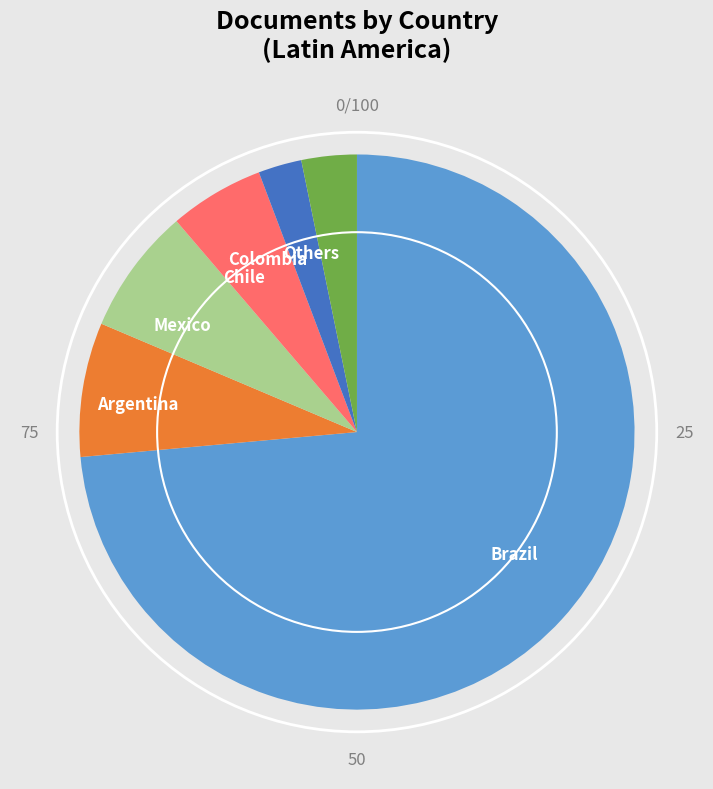

Do Argentina and Chile together represent more than half of the pie?

No